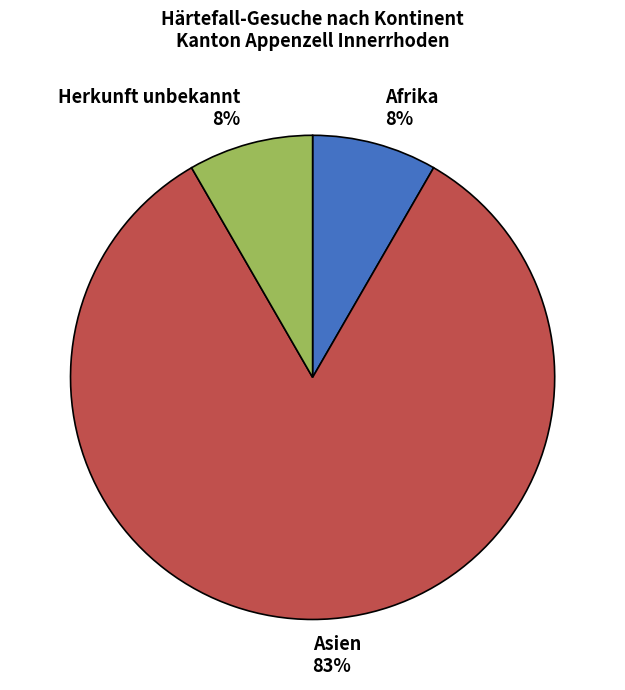

How many segments does this pie chart have?

3